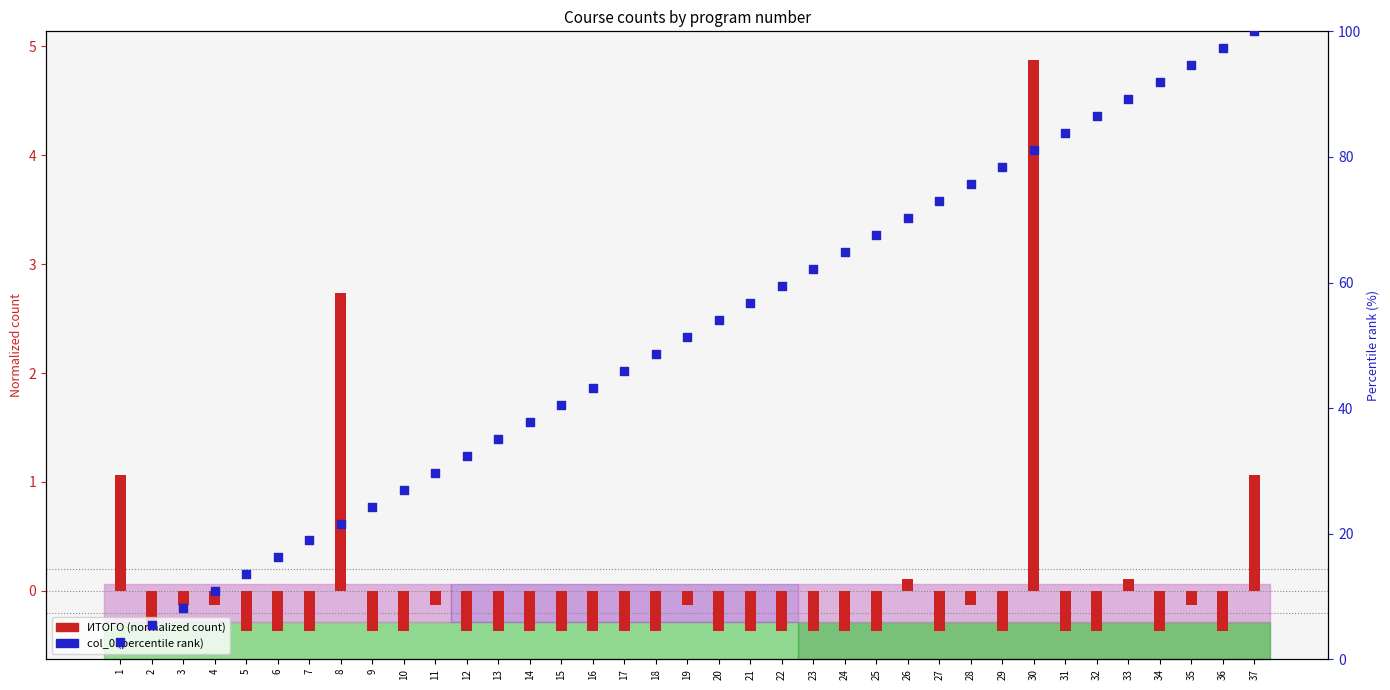

Which series reaches the maximum Y coordinate?

col_0 (percentile)